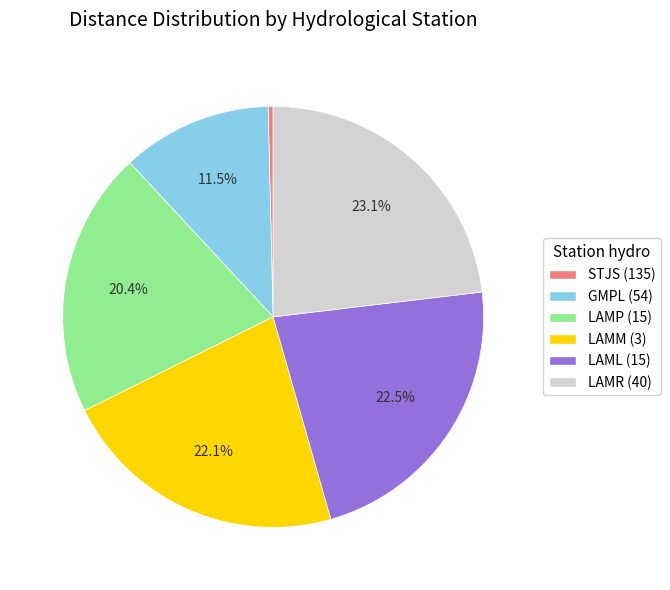

Is there any slice that represents more than half of the pie?

No